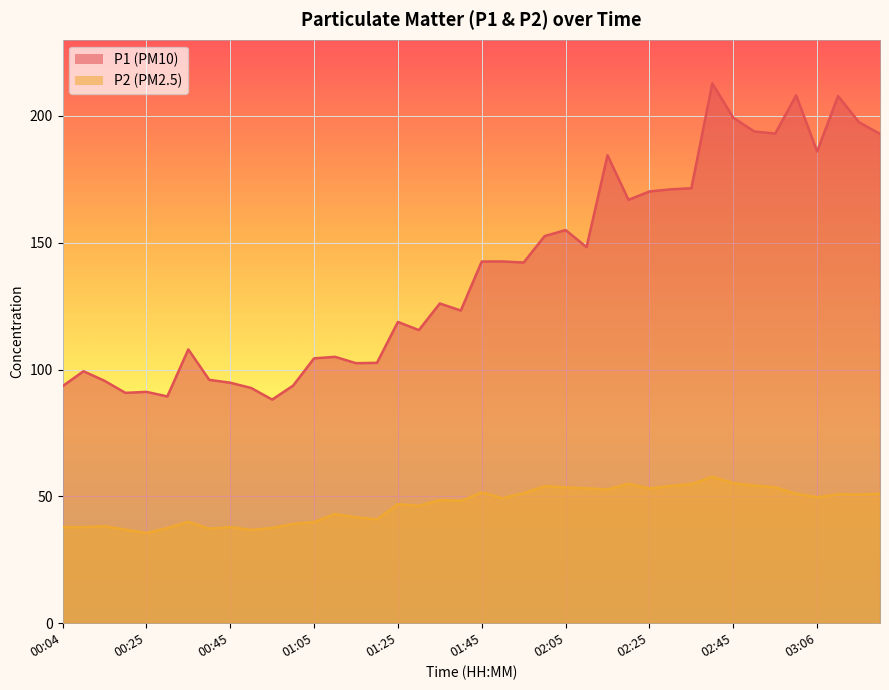

How many values in the P1 series exceed 142?

20